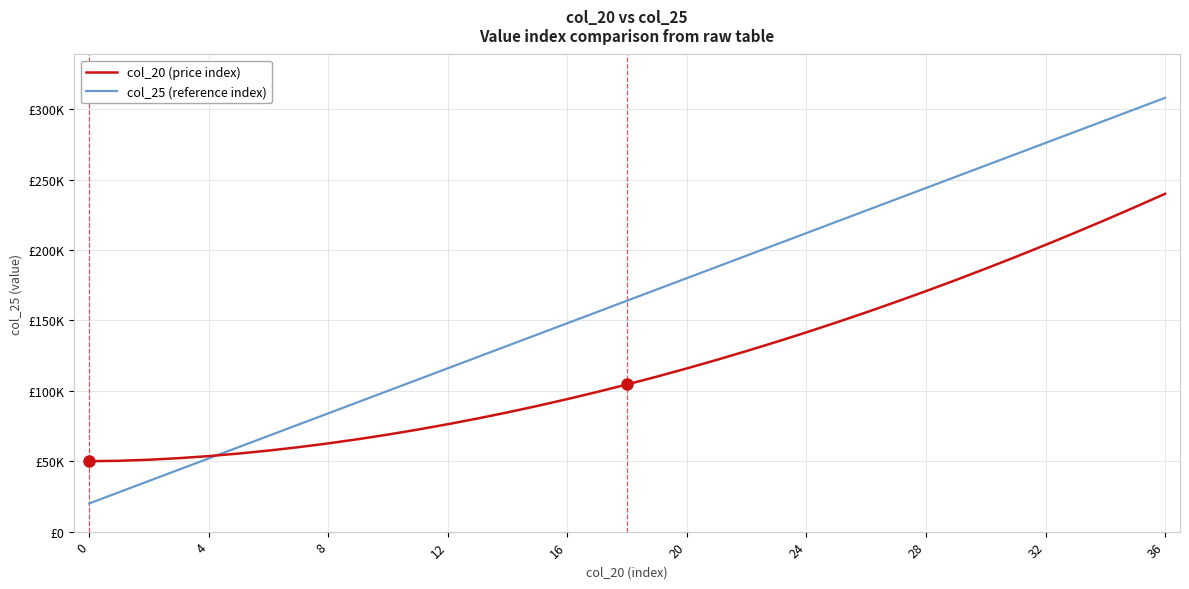

After their last crossing, which series has the higher values: col_20 (price index) or col_25 (reference index)?

col_25 (reference index)